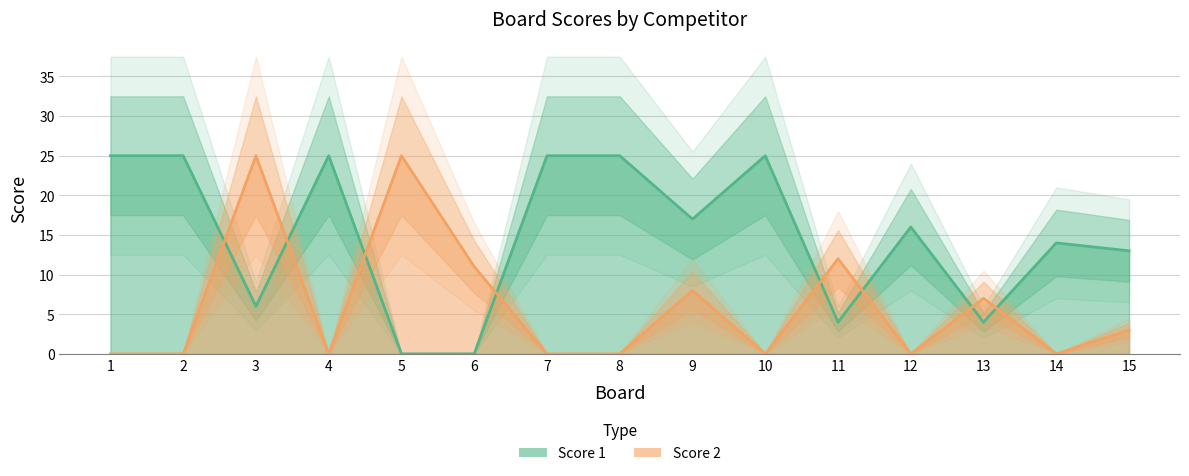

The value of Score 1 at 6 is 0. True or false?

True